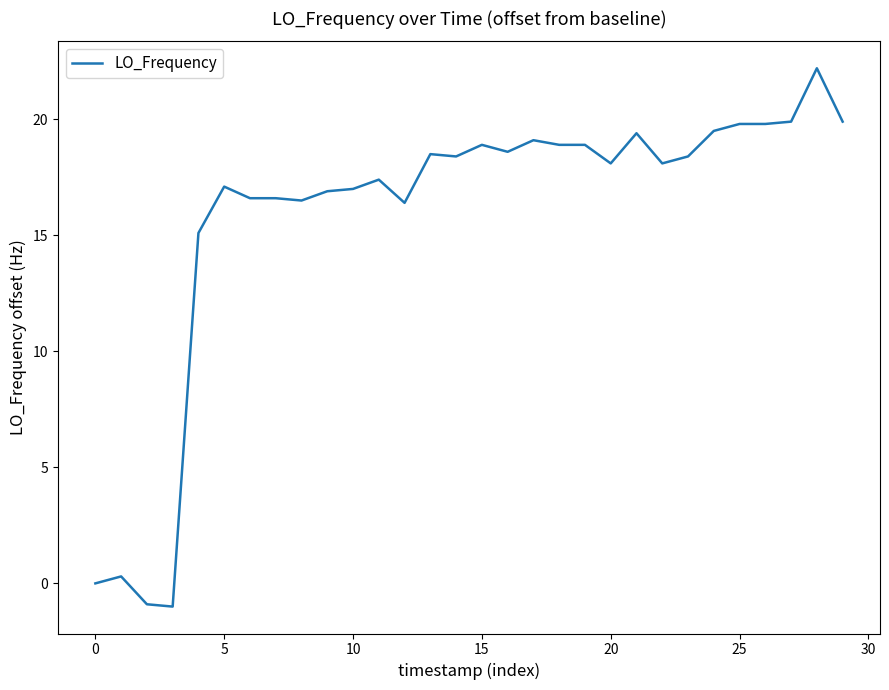

What is the difference between the maximum and minimum values?

23.2